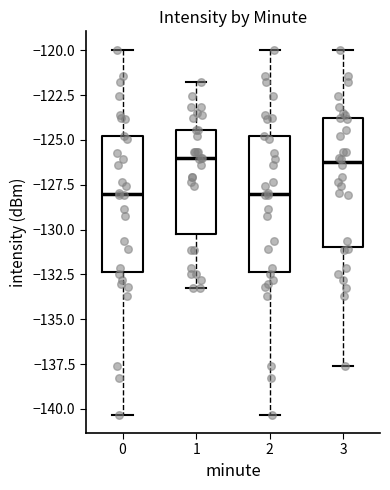

Reading left to right, read every box against the y-axis: the position of its median line, the range the box covers, and the ends of its whiskers. The values are not printed on the chart, so give them approximately, as read against the axis.

0: median -128.0, box -132.5 to -125.0, whiskers -140.5 to -120.0
1: median -126.0, box -130.5 to -124.5, whiskers -133.5 to -122.0
2: median -128.0, box -132.5 to -125.0, whiskers -140.5 to -120.0
3: median -126.0, box -131.0 to -124.0, whiskers -137.5 to -120.0